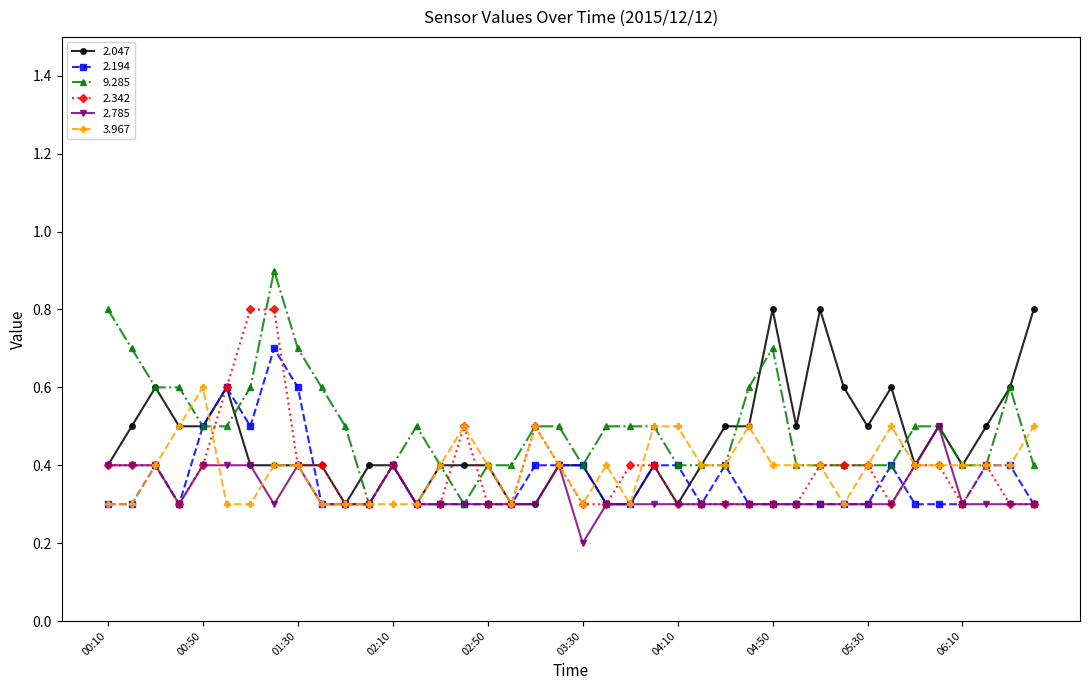

What are all the series names shown in the legend?

2.047, 2.194, 9.285, 2.342, 2.785, 3.967